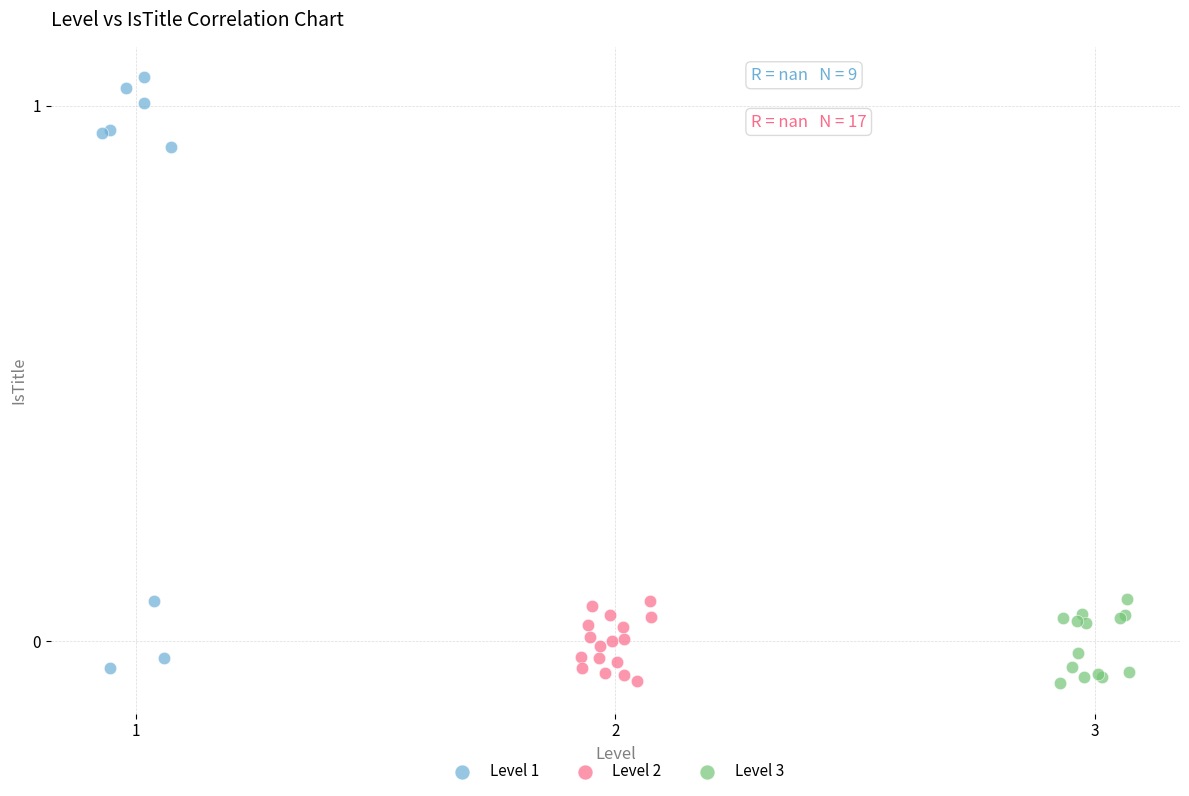

What are all the series names shown in the legend?

Level 1, Level 2, Level 3